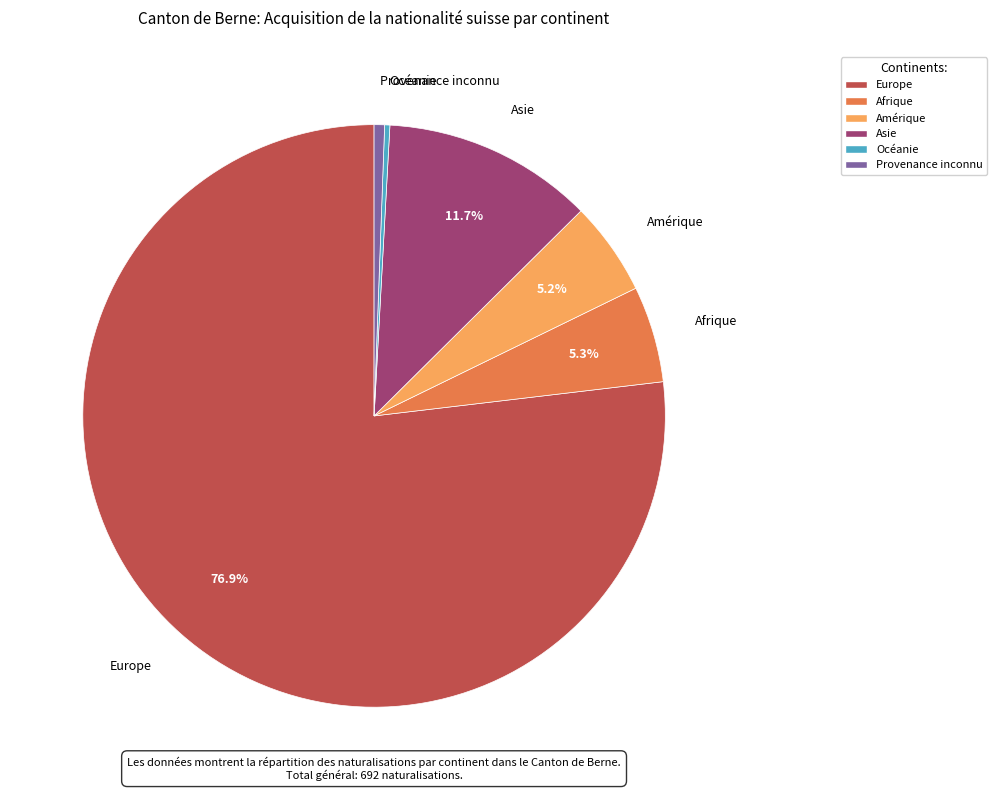

How much of the chart is everything except Afrique?

94.7%